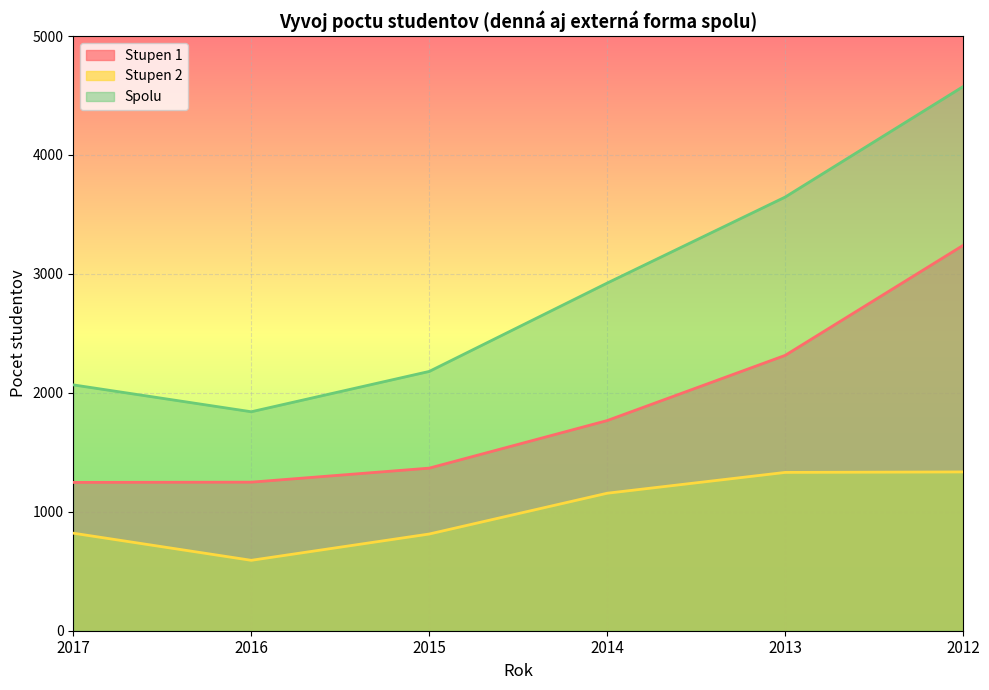

The Stupen 2 series shows 1156 at 2014. True or false?

True